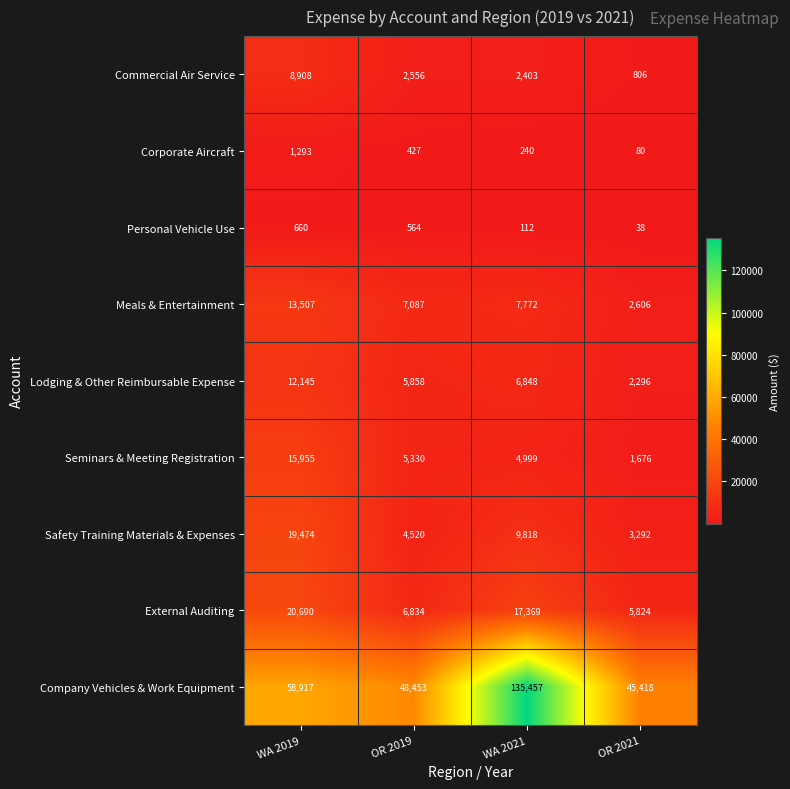

Rank the series by their maximum value, from lowest to highest.

Personal Vehicle Use, Corporate Aircraft, Commercial Air Service, Lodging & Other Reimbursable Expense, Meals & Entertainment, Seminars & Meeting Registration, Safety Training Materials & Expenses, External Auditing, Company Vehicles & Work Equipment